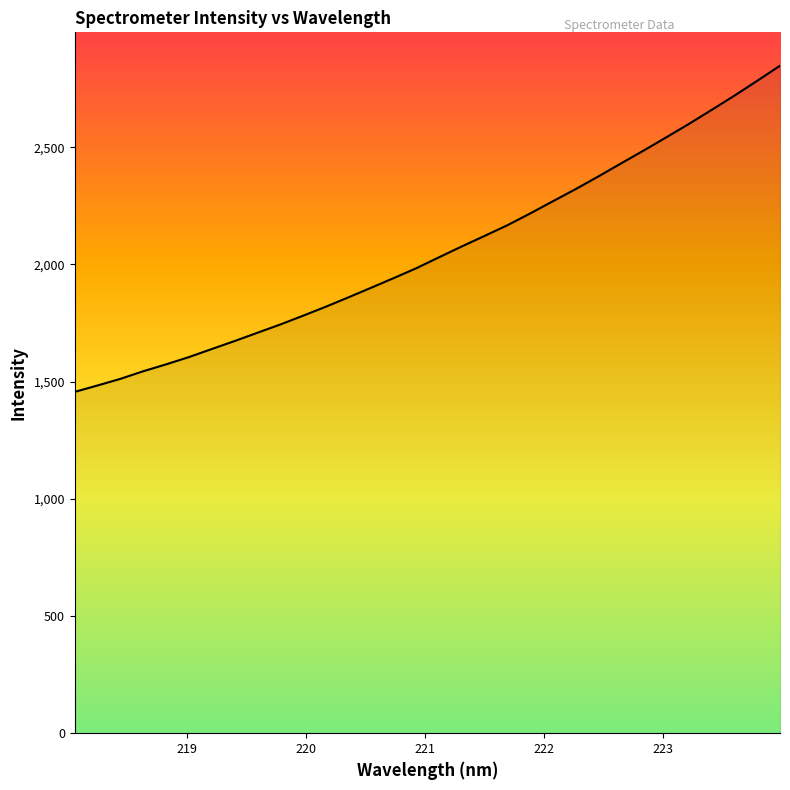

What is the smallest value displayed?

1456.2